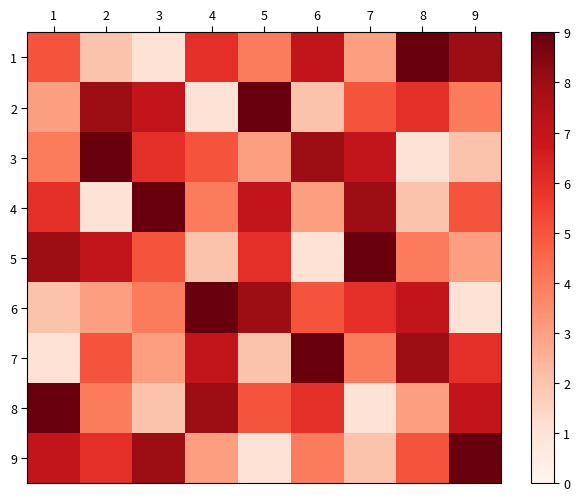

What is the total value across all series at 1?

45